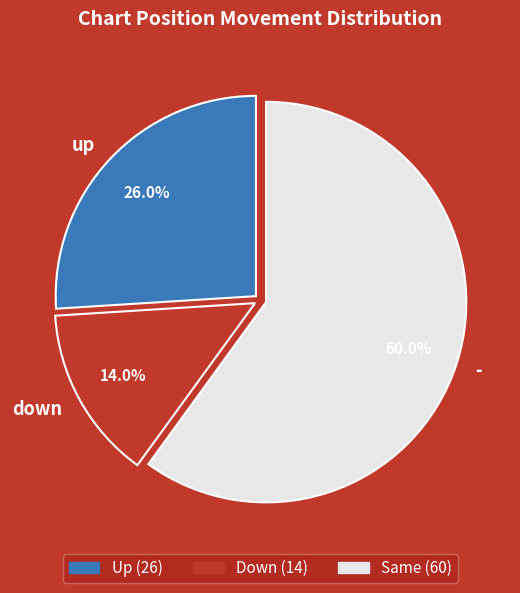

True or false: down accounts for 25% of the total.

False